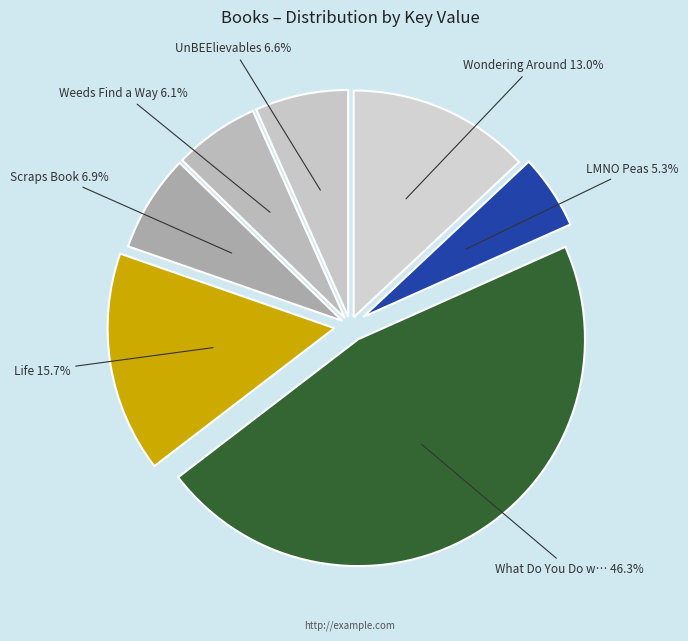

How many slices are in this pie chart?

7